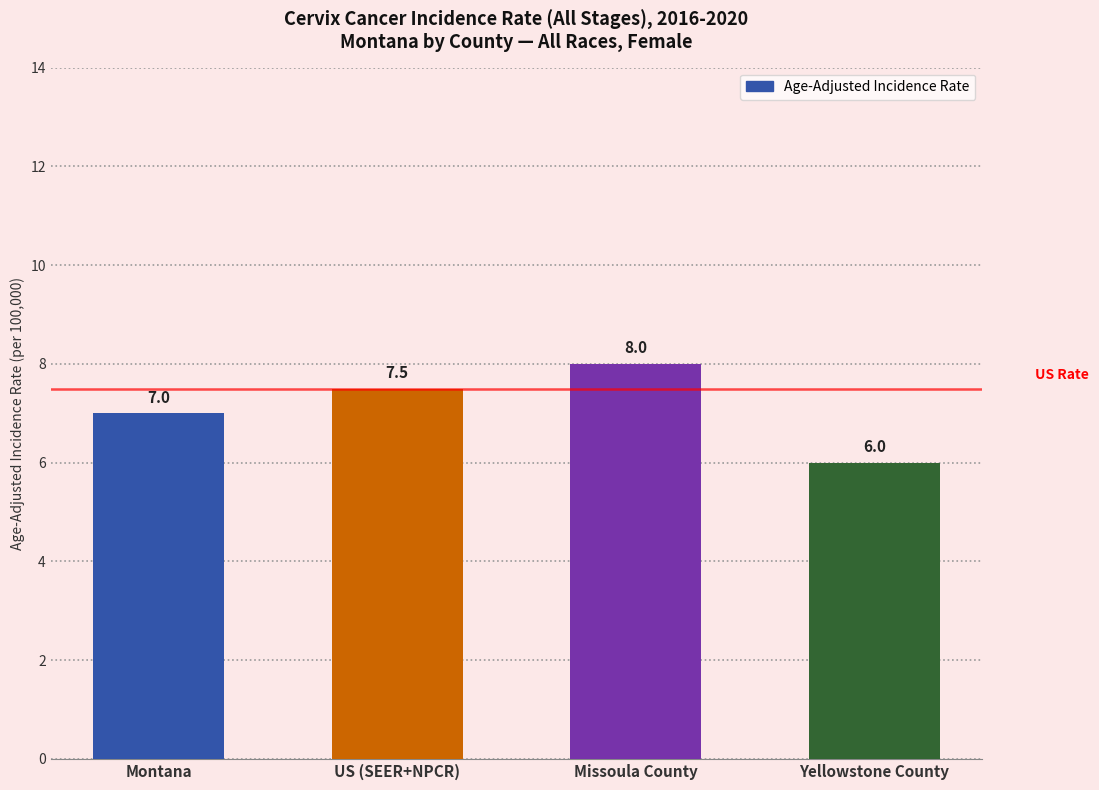

Reading right to left, extract all data points from this chart.

6.0	8.0	7.5	7.0